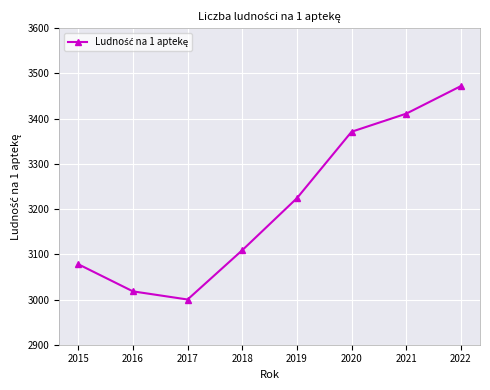

What is the difference between the maximum and minimum values?

472